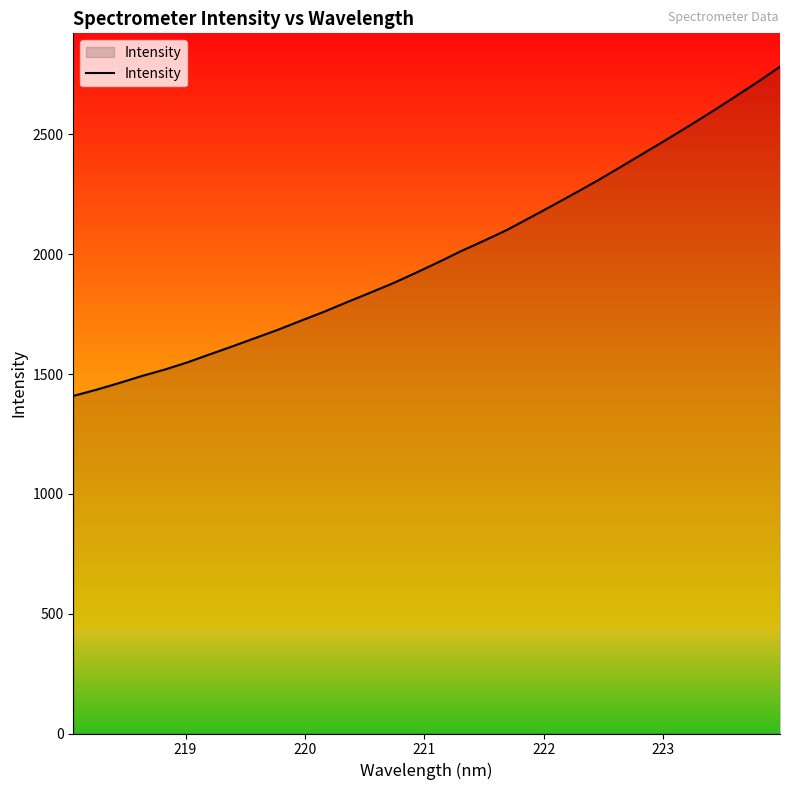

What is the minimum value shown in the chart?

1408.5